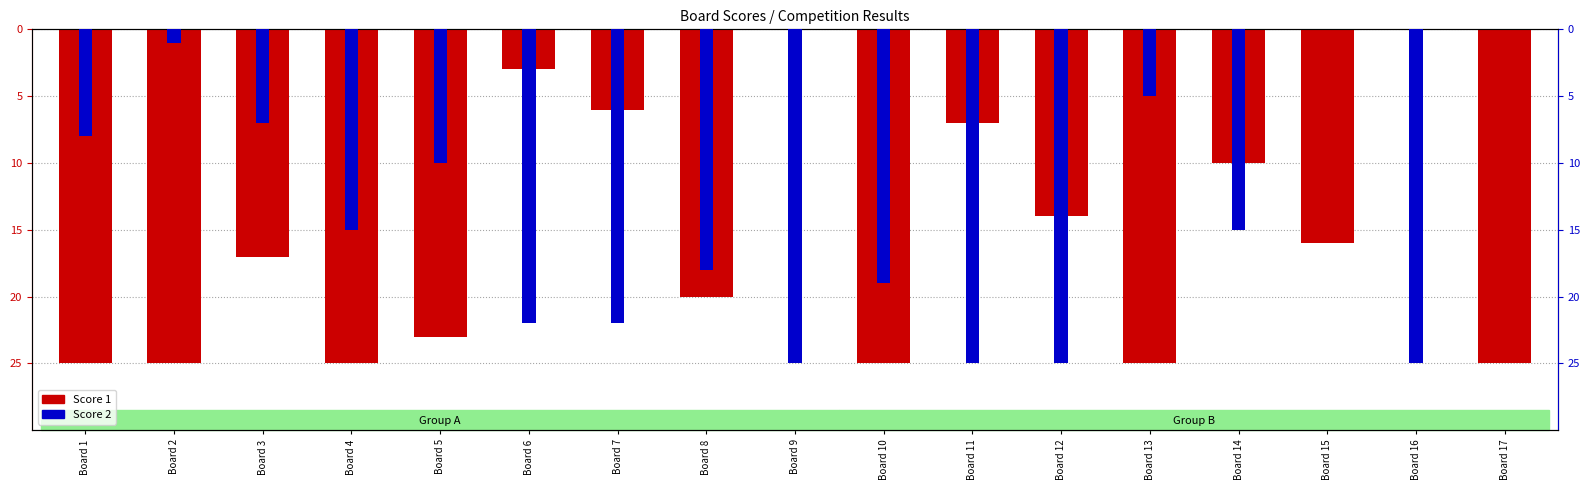

What is the sum of all Score 1 values?

-266